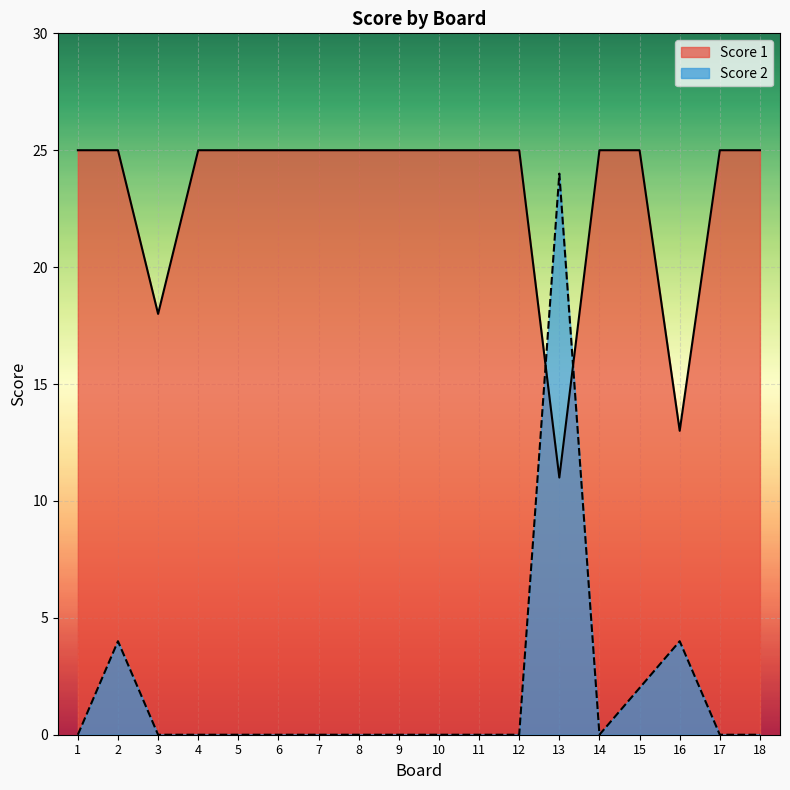

What is the approximate value of Score 1 at 16?

13